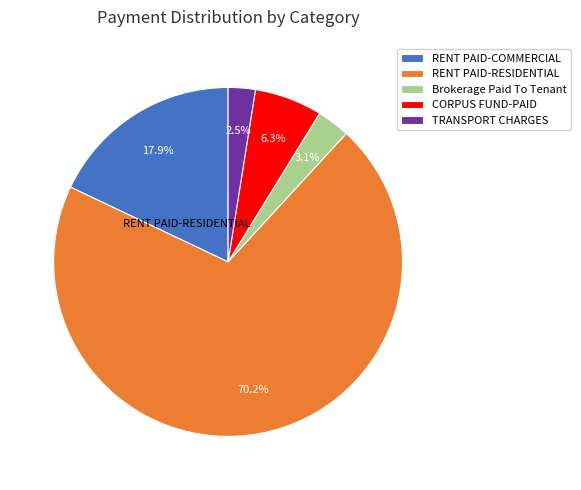

Rank the categories by value from lowest to highest.

TRANSPORT CHARGES, Brokerage Paid To Tenant, CORPUS FUND-PAID, RENT PAID-COMMERCIAL, RENT PAID-RESIDENTIAL